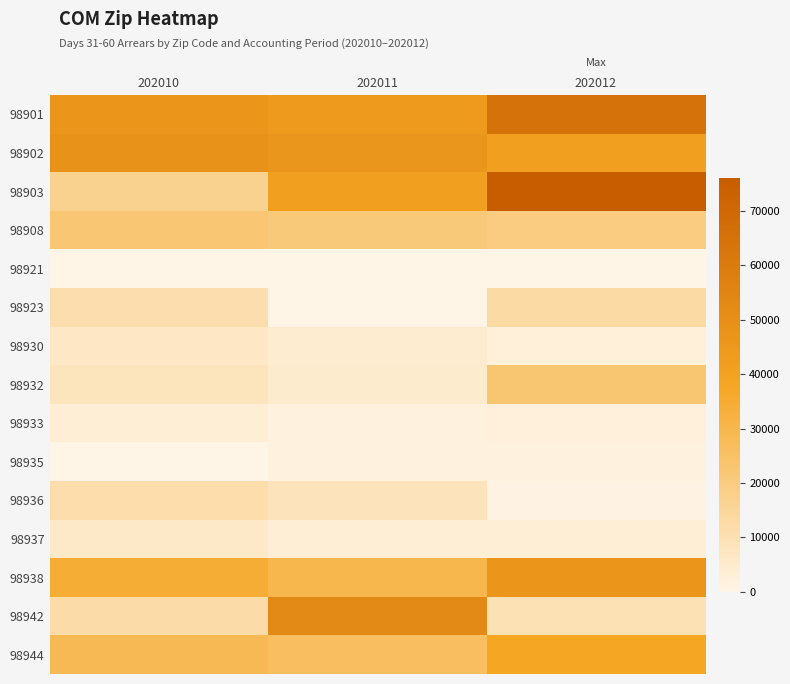

At 202010, list the series in order from largest to smallest.

98902, 98901, 98938, 98944, 98908, 98903, 98942, 98936, 98923, 98932, 98930, 98937, 98933, 98935, 98921